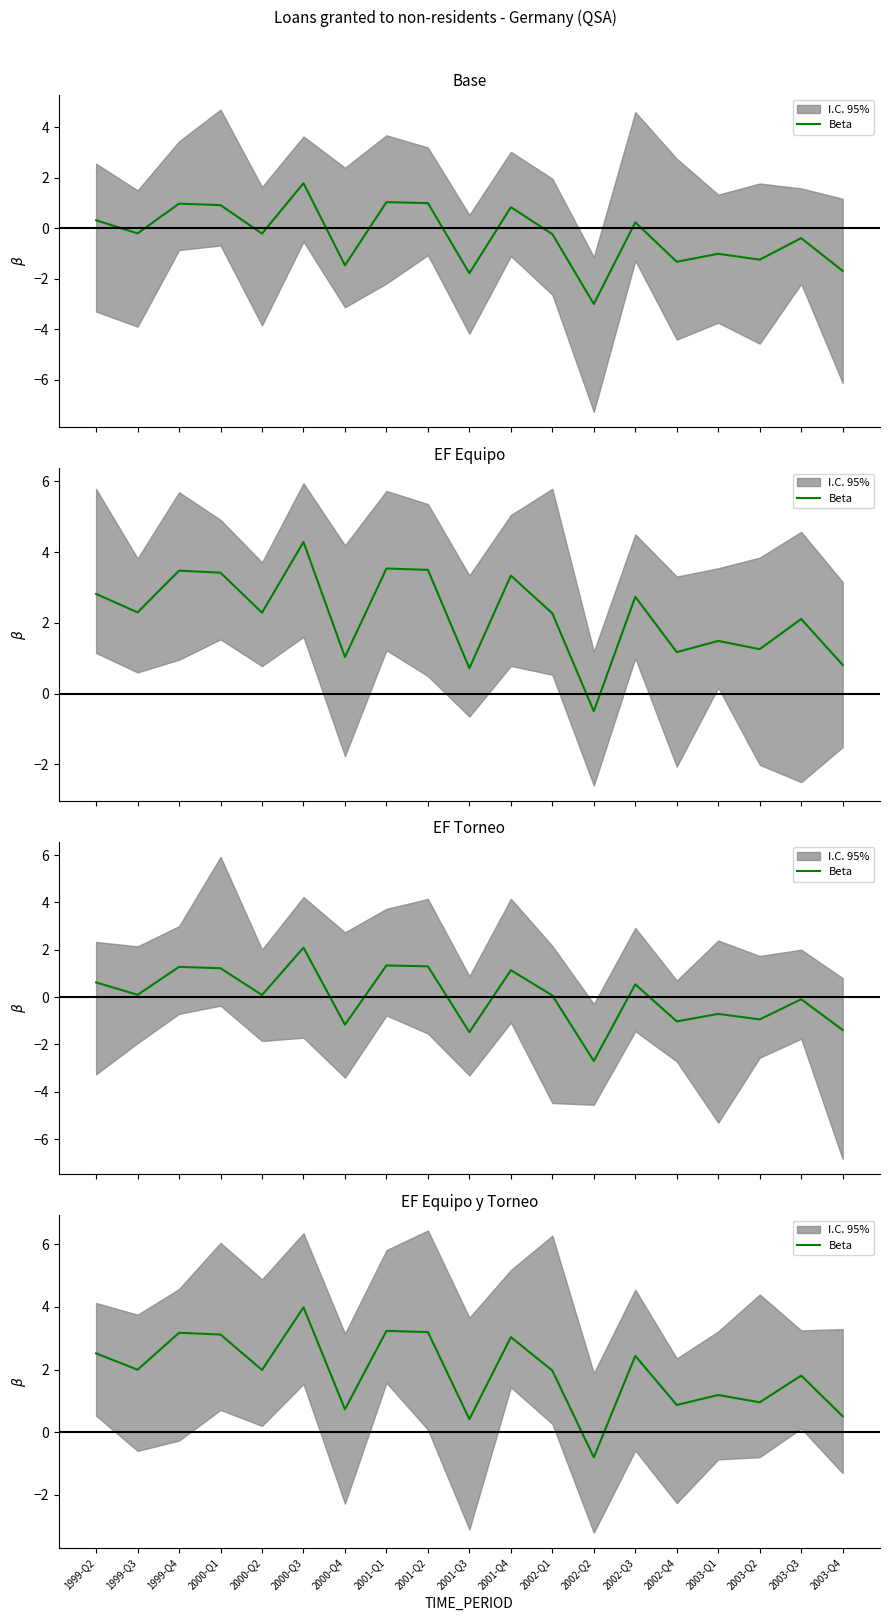

What is the label of the 8th point from the right?

2002-Q1